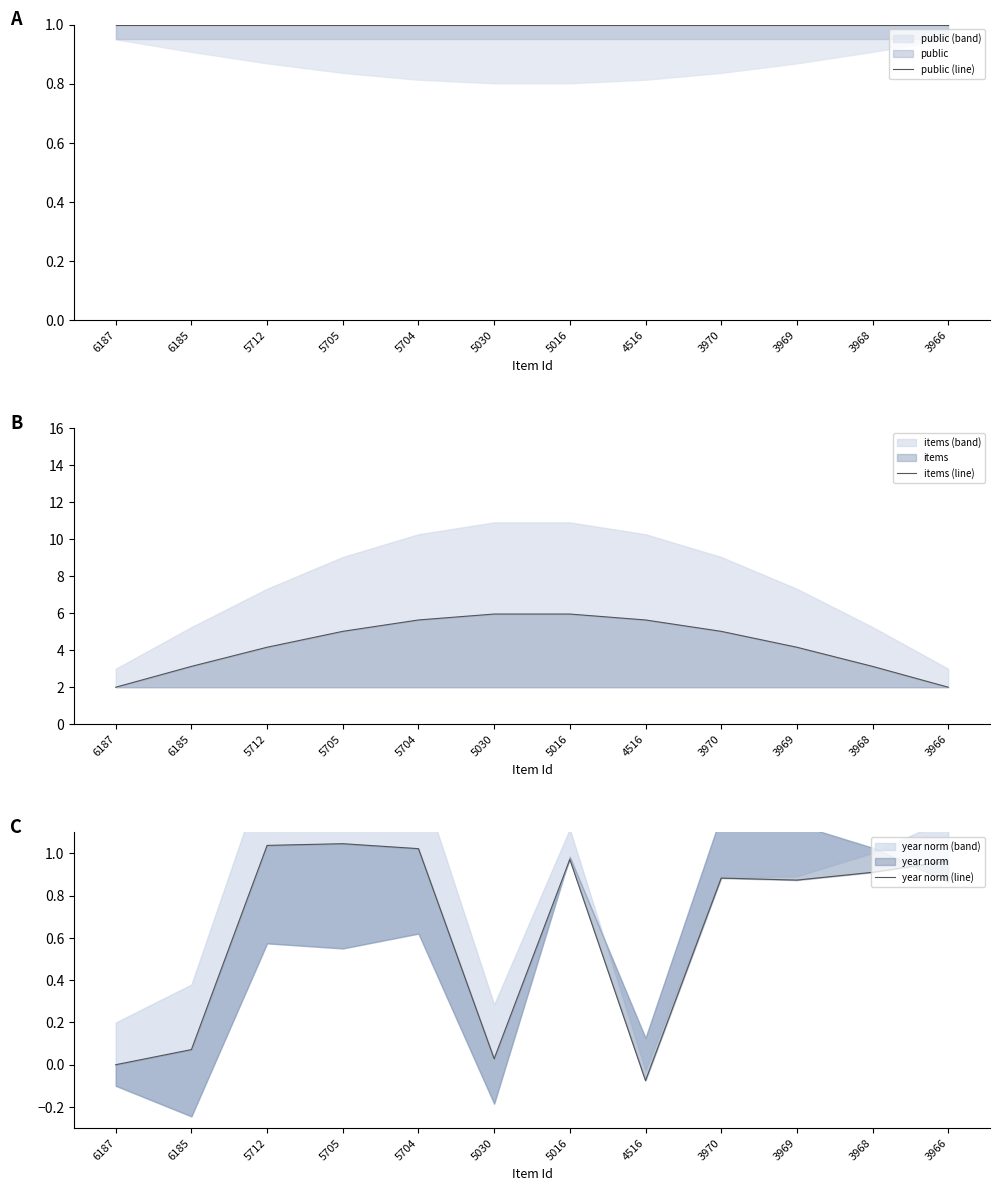

What is the sum of the items (line) values at 5705 and 5712?

9.2